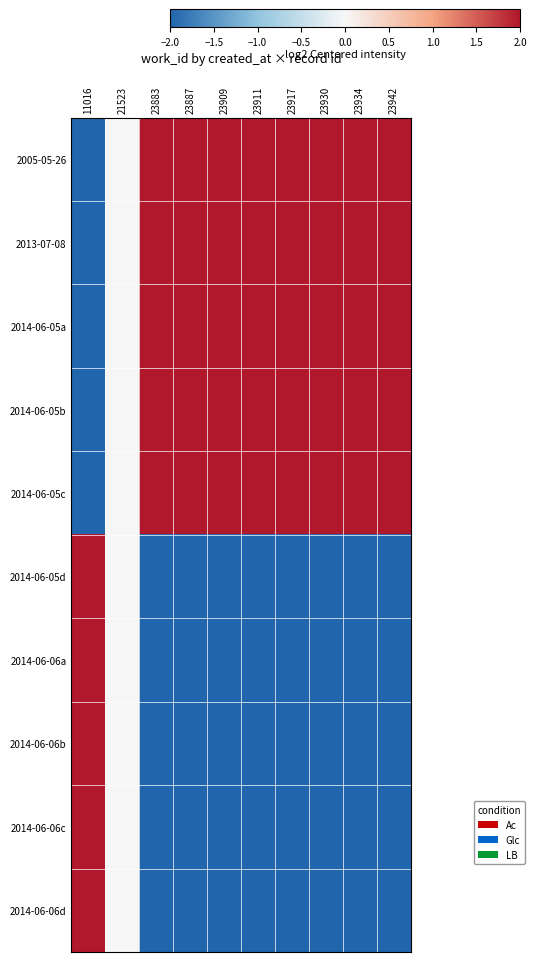

Reading right to left, transcribe all the data shown in this chart.

2005-05-26: 23942=422.0	23934=419.0	23930=418.0	23917=413.0	23911=411.0	23909=409.0	23887=394.0	23883=392.0	21523=0.0	11016=-3278.0
2013-07-08: 23942=328.2	23934=325.9	23930=325.1	23917=321.2	23911=319.7	23909=318.1	23887=306.4	23883=304.9	21523=0.0	11016=-2549.6
2014-06-05a: 23942=234.4	23934=232.8	23930=232.2	23917=229.4	23911=228.3	23909=227.2	23887=218.9	23883=217.8	21523=0.0	11016=-1821.1
2014-06-05b: 23942=140.7	23934=139.7	23930=139.3	23917=137.7	23911=137.0	23909=136.3	23887=131.3	23883=130.7	21523=0.0	11016=-1092.7
2014-06-05c: 23942=46.9	23934=46.6	23930=46.4	23917=45.9	23911=45.7	23909=45.4	23887=43.8	23883=43.6	21523=0.0	11016=-364.2
2014-06-05d: 23942=-46.9	23934=-46.6	23930=-46.4	23917=-45.9	23911=-45.7	23909=-45.4	23887=-43.8	23883=-43.6	21523=-0.0	11016=364.2
2014-06-06a: 23942=-140.7	23934=-139.7	23930=-139.3	23917=-137.7	23911=-137.0	23909=-136.3	23887=-131.3	23883=-130.7	21523=-0.0	11016=1092.7
2014-06-06b: 23942=-234.4	23934=-232.8	23930=-232.2	23917=-229.4	23911=-228.3	23909=-227.2	23887=-218.9	23883=-217.8	21523=-0.0	11016=1821.1
2014-06-06c: 23942=-328.2	23934=-325.9	23930=-325.1	23917=-321.2	23911=-319.7	23909=-318.1	23887=-306.4	23883=-304.9	21523=-0.0	11016=2549.6
2014-06-06d: 23942=-422.0	23934=-419.0	23930=-418.0	23917=-413.0	23911=-411.0	23909=-409.0	23887=-394.0	23883=-392.0	21523=-0.0	11016=3278.0